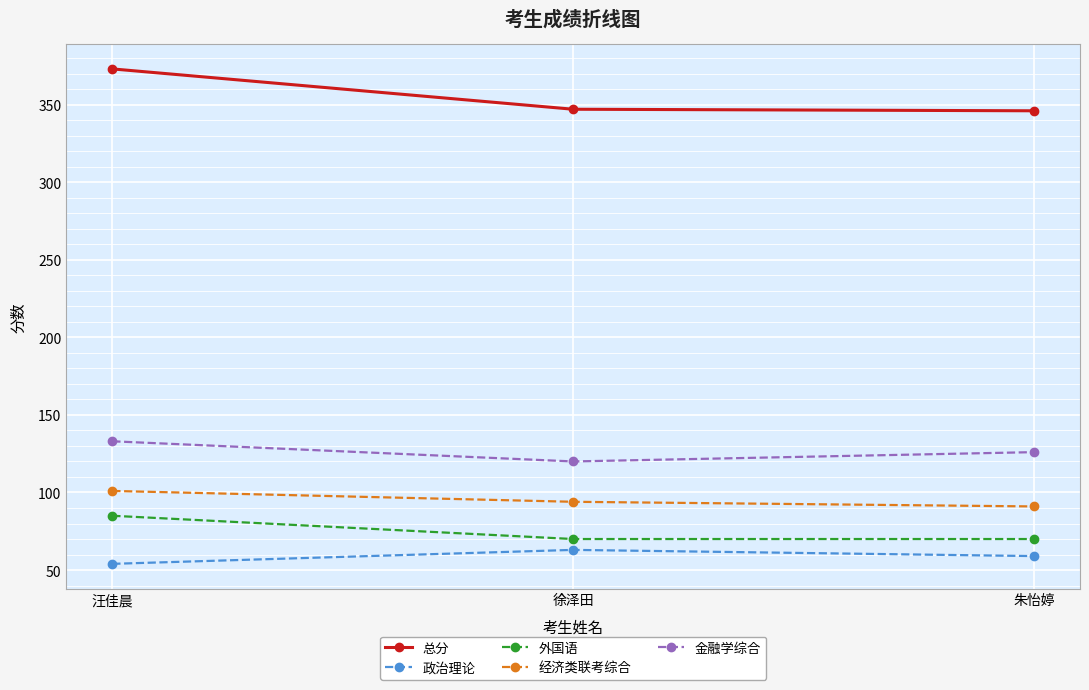

Is the value of 外国语 at 徐泽田 greater than the value of 金融学综合 at 朱怡婷?

No